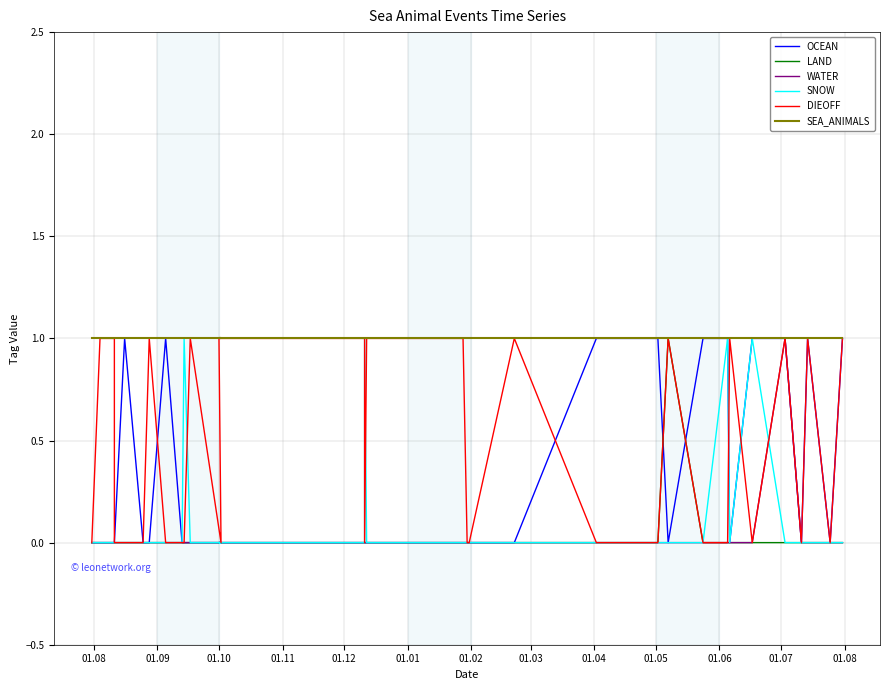

What are all the series names shown in the legend?

OCEAN, LAND, WATER, SNOW, DIEOFF, SEA_ANIMALS